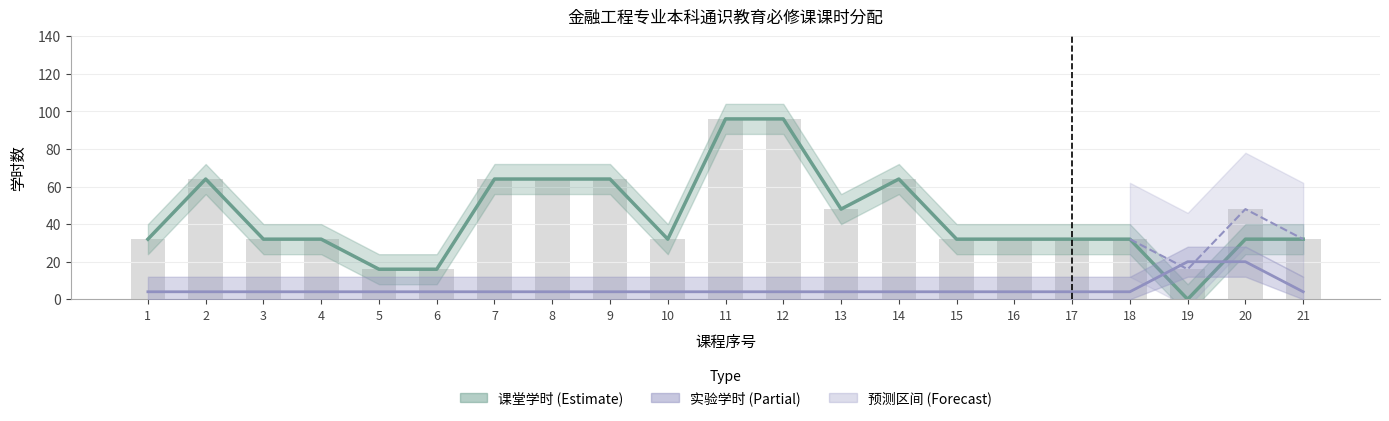

How many series are shown in this chart?

2